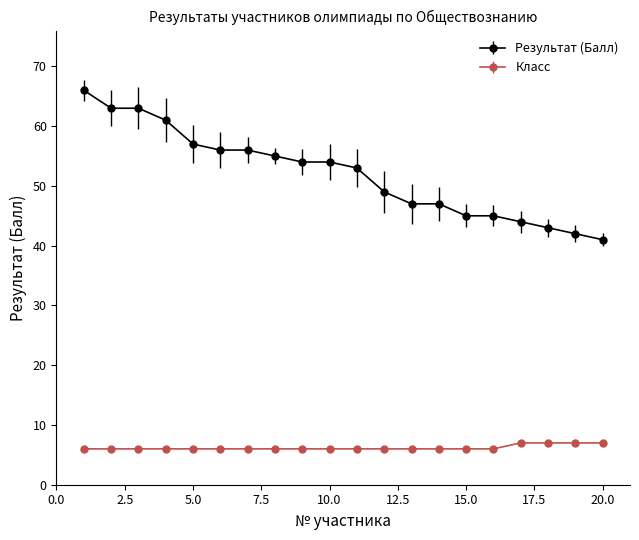

What is the sum of all Класс values?

124